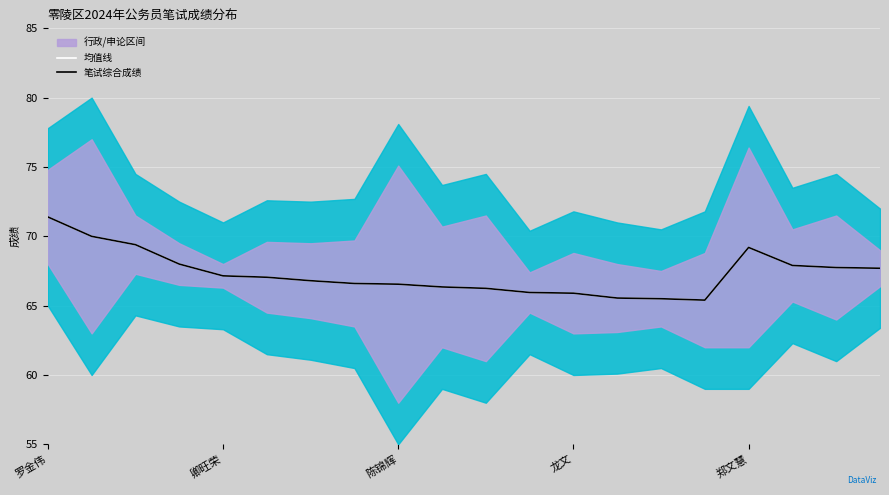

What is the difference between the 均值线 values at 6 and 11?

0.8